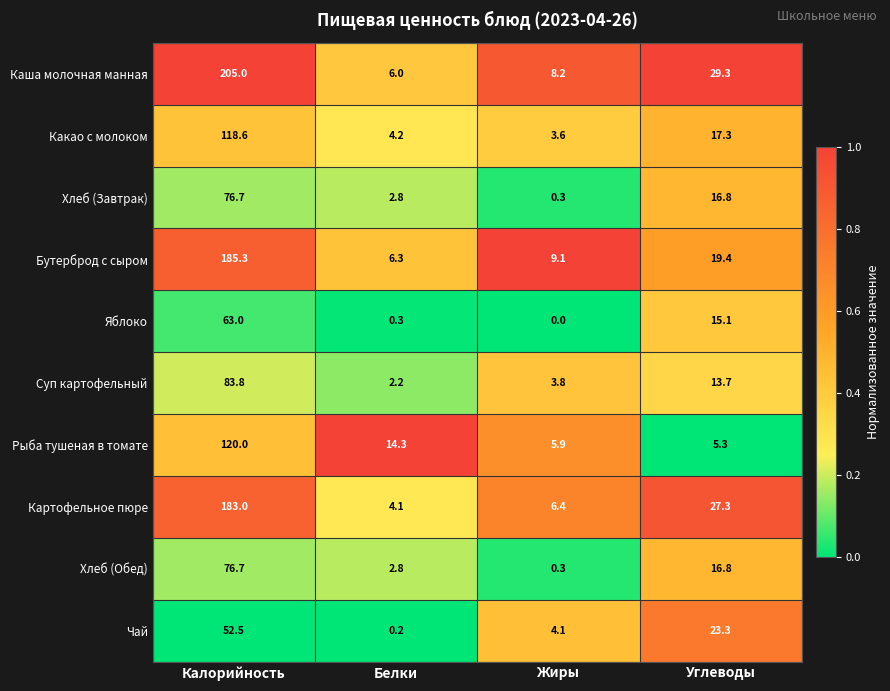

What is the sum of all Яблоко values?

78.4